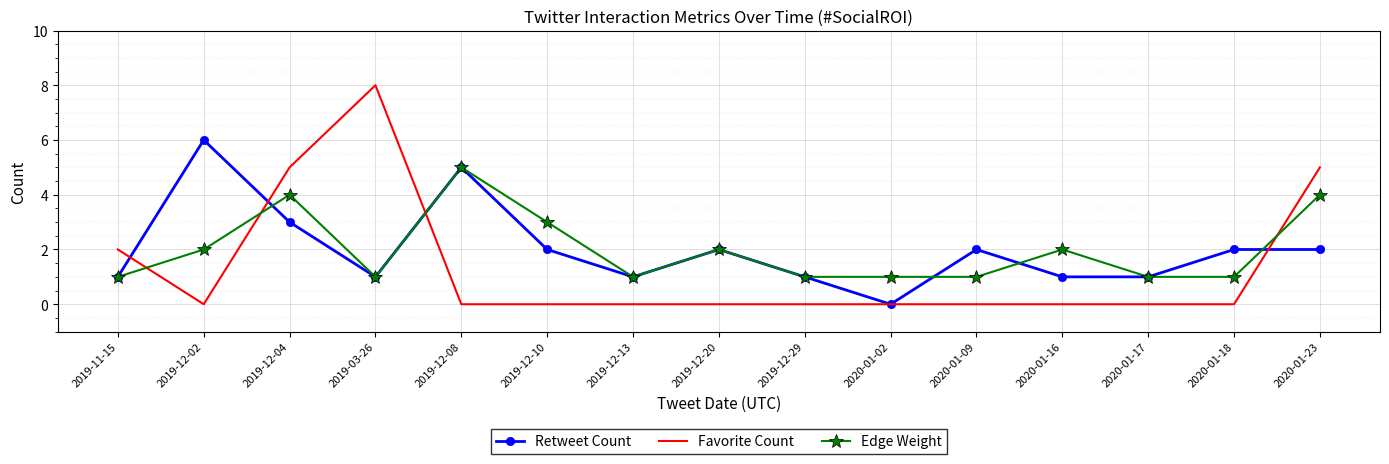

At 2019-12-10, list the series in order from smallest to largest.

Favorite Count, Retweet Count, Edge Weight